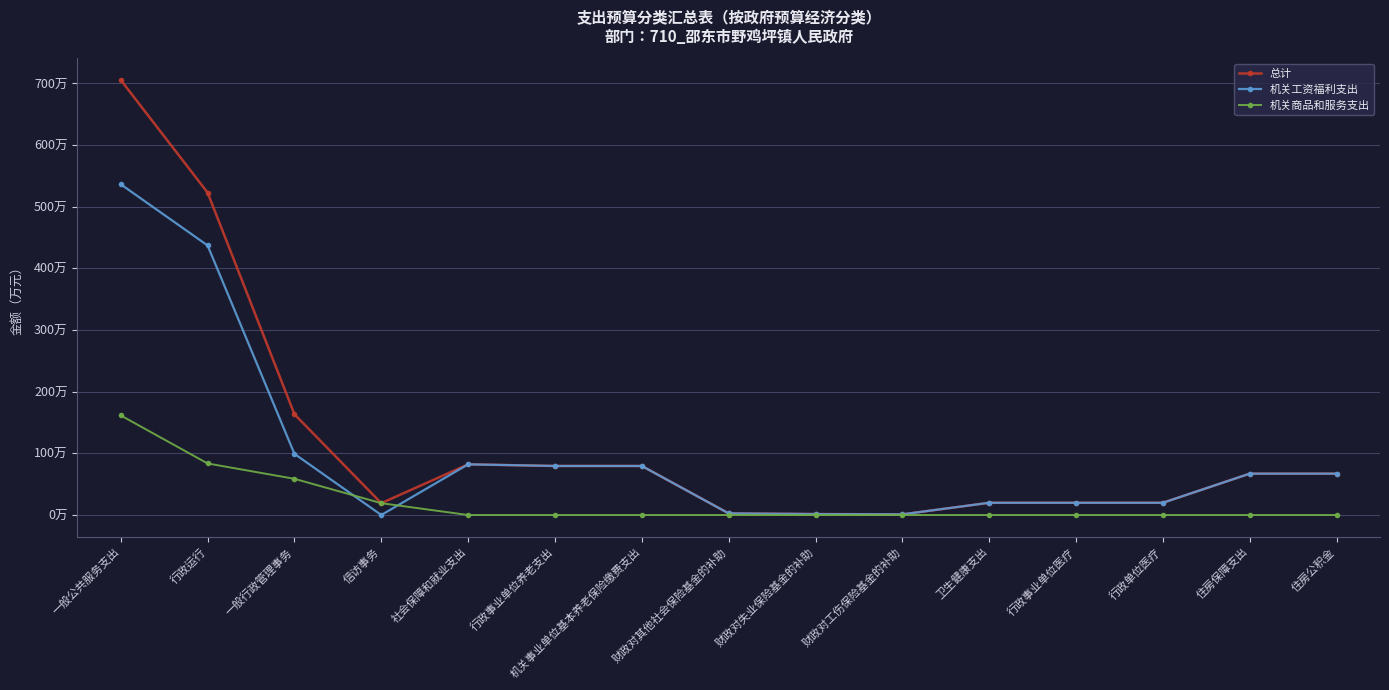

Reading left to right, what are all the values shown in this chart?

总计: 一般公共服务支出=705.5	行政运行=522.9	一般行政管理事务=163.4	信访事务=19.2	社会保障和就业支出=82.2	行政事业单位养老支出=79.5	机关事业单位基本养老保险缴费支出=79.5	财政对其他社会保险基金的补助=2.7	财政对失业保险基金的补助=1.6	财政对工伤保险基金的补助=1.1	卫生健康支出=19.9	行政事业单位医疗=19.9	行政单位医疗=19.9	住房保障支出=67.1	住房公积金=67.1
机关工资福利支出: 一般公共服务支出=536.4	行政运行=437.2	一般行政管理事务=99.2	信访事务=0.0	社会保障和就业支出=82.2	行政事业单位养老支出=79.5	机关事业单位基本养老保险缴费支出=79.5	财政对其他社会保险基金的补助=2.7	财政对失业保险基金的补助=1.6	财政对工伤保险基金的补助=1.1	卫生健康支出=19.9	行政事业单位医疗=19.9	行政单位医疗=19.9	住房保障支出=67.1	住房公积金=67.1
机关商品和服务支出: 一般公共服务支出=161.5	行政运行=83.6	一般行政管理事务=58.7	信访事务=19.2	社会保障和就业支出=0.0	行政事业单位养老支出=0.0	机关事业单位基本养老保险缴费支出=0.0	财政对其他社会保险基金的补助=0.0	财政对失业保险基金的补助=0.0	财政对工伤保险基金的补助=0.0	卫生健康支出=0.0	行政事业单位医疗=0.0	行政单位医疗=0.0	住房保障支出=0.0	住房公积金=0.0